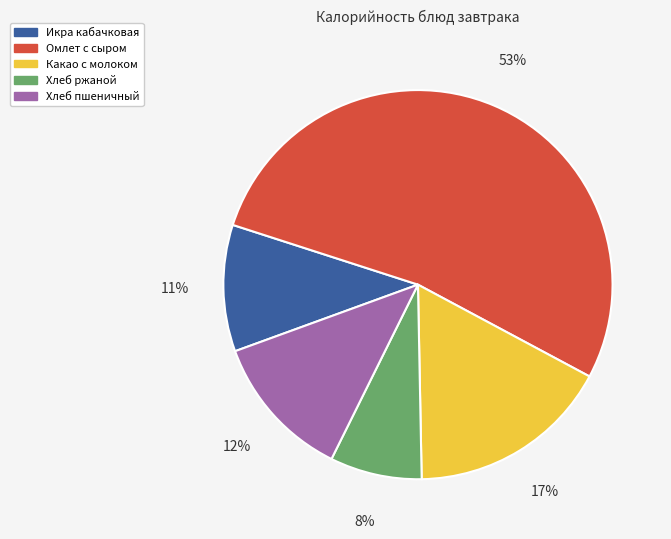

What is the ratio of the value at Хлеб пшеничный to the value at Омлет с сыром?

0.2